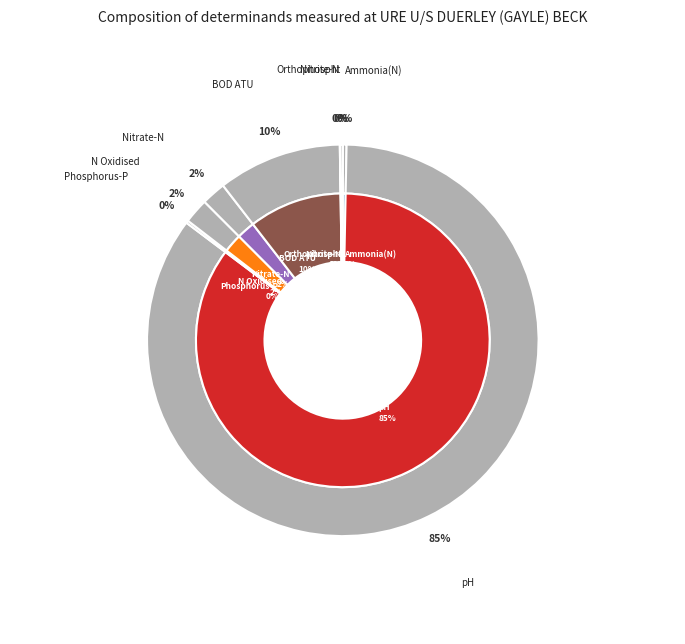

Which slice is the smallest?

Nitrite-N